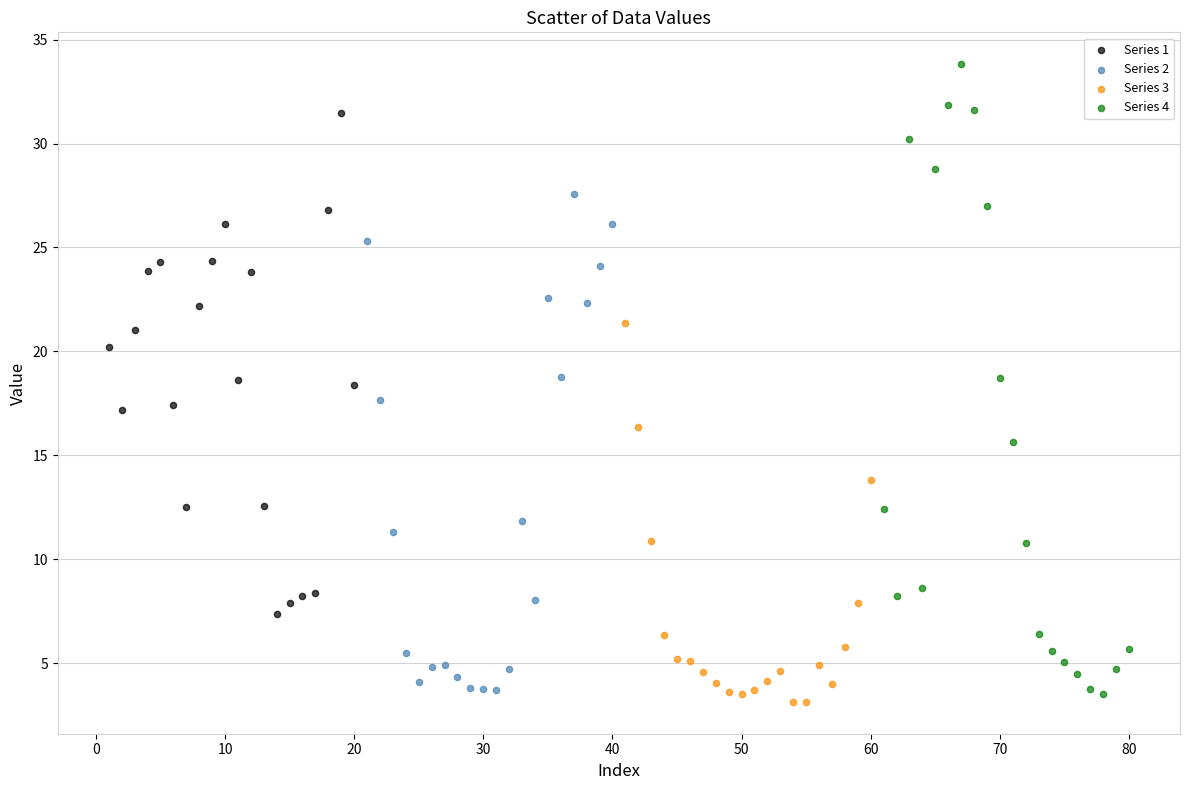

Which series reaches the maximum Y coordinate?

Series 4